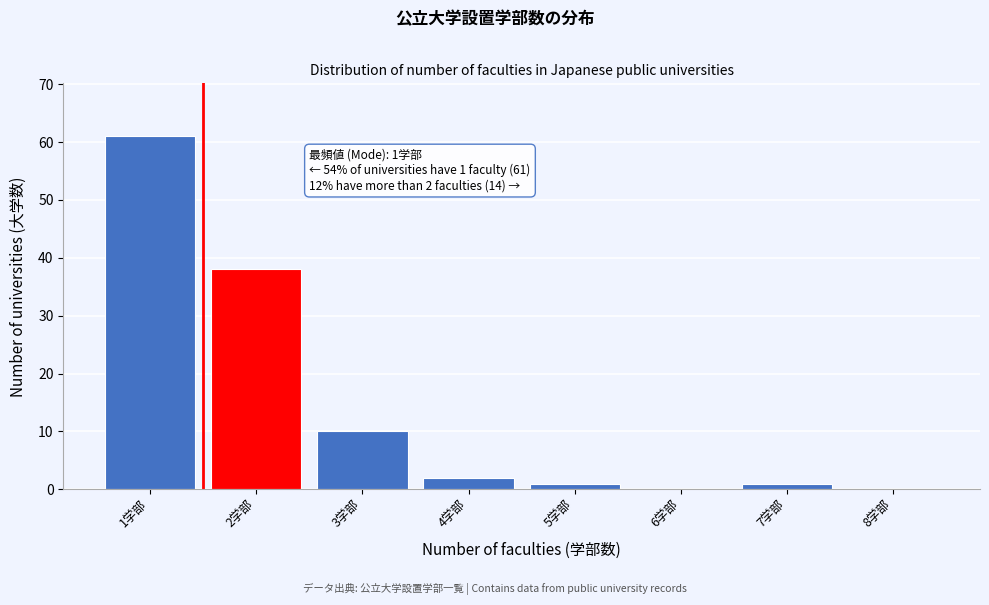

Over which range of the x-axis is the bar tallest?

0.5 to 1.5